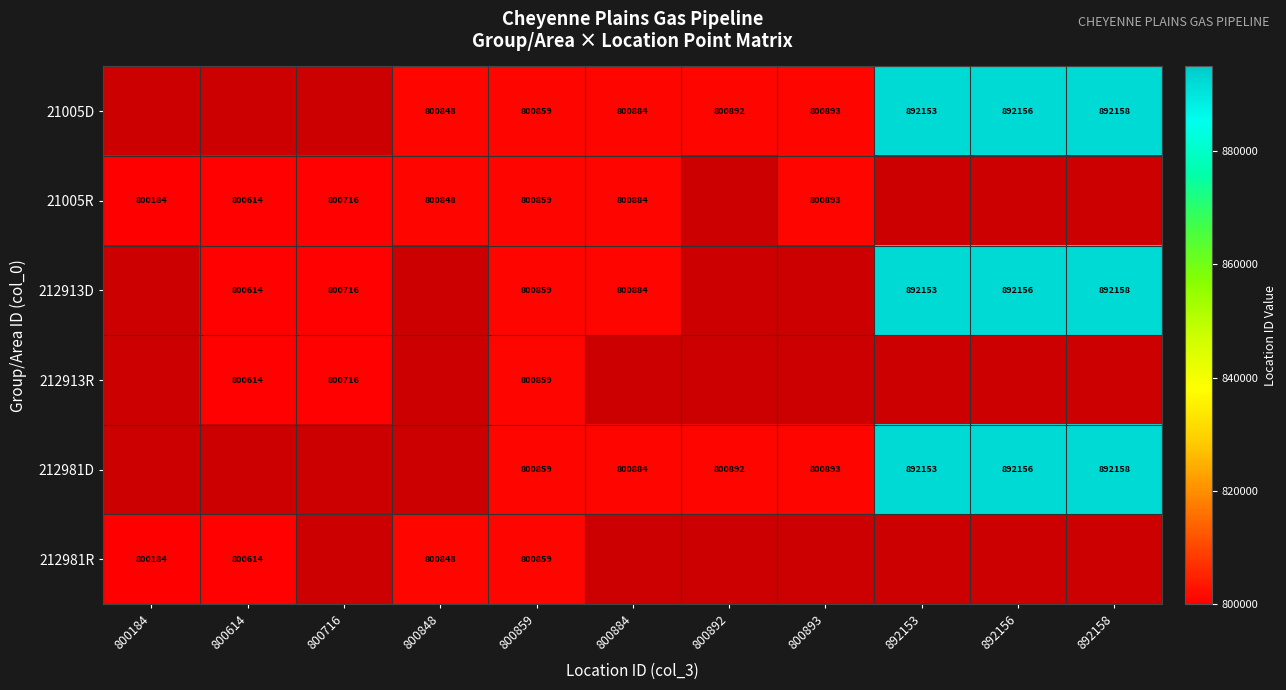

The 212913R series shows 800859 at 800859. True or false?

True